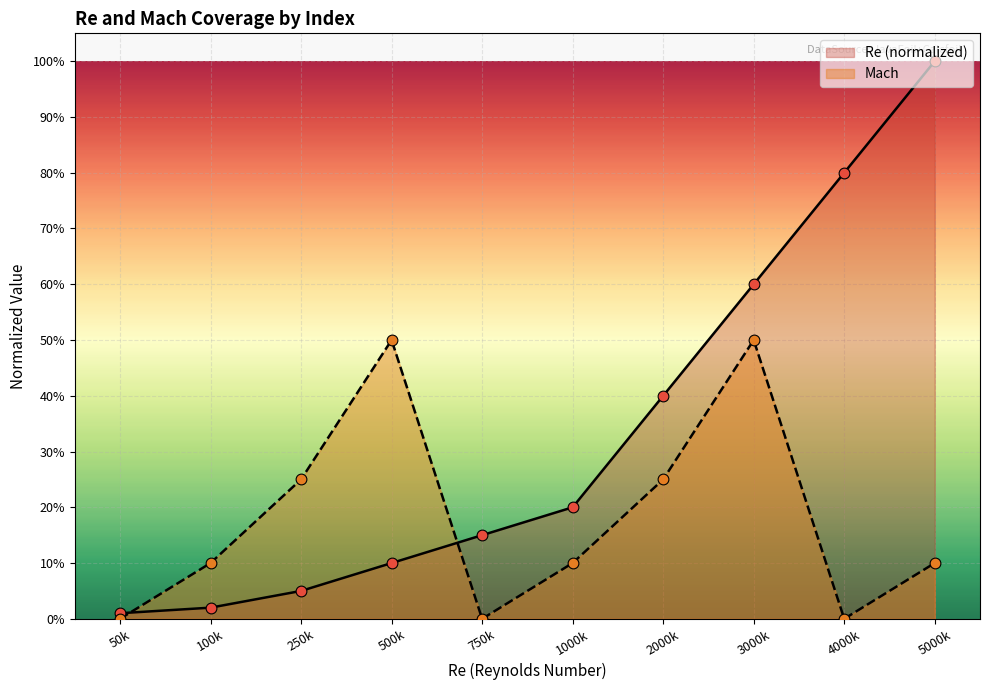

What is the change in value from 100k to 2000k?

+0.4